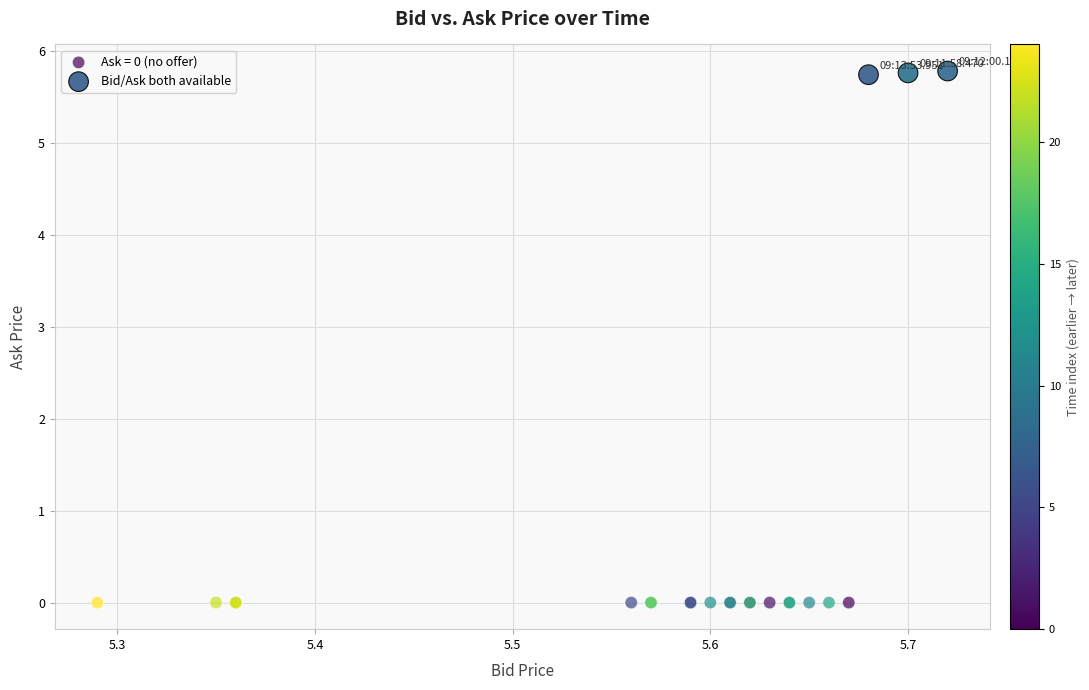

Which series contains the highest Y value?

Bid/Ask both available